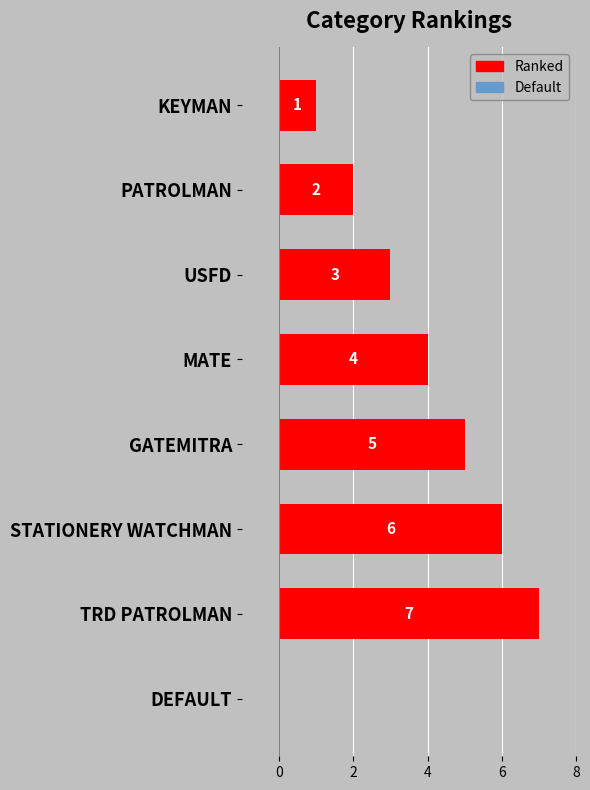

Are the bars horizontal?

Yes